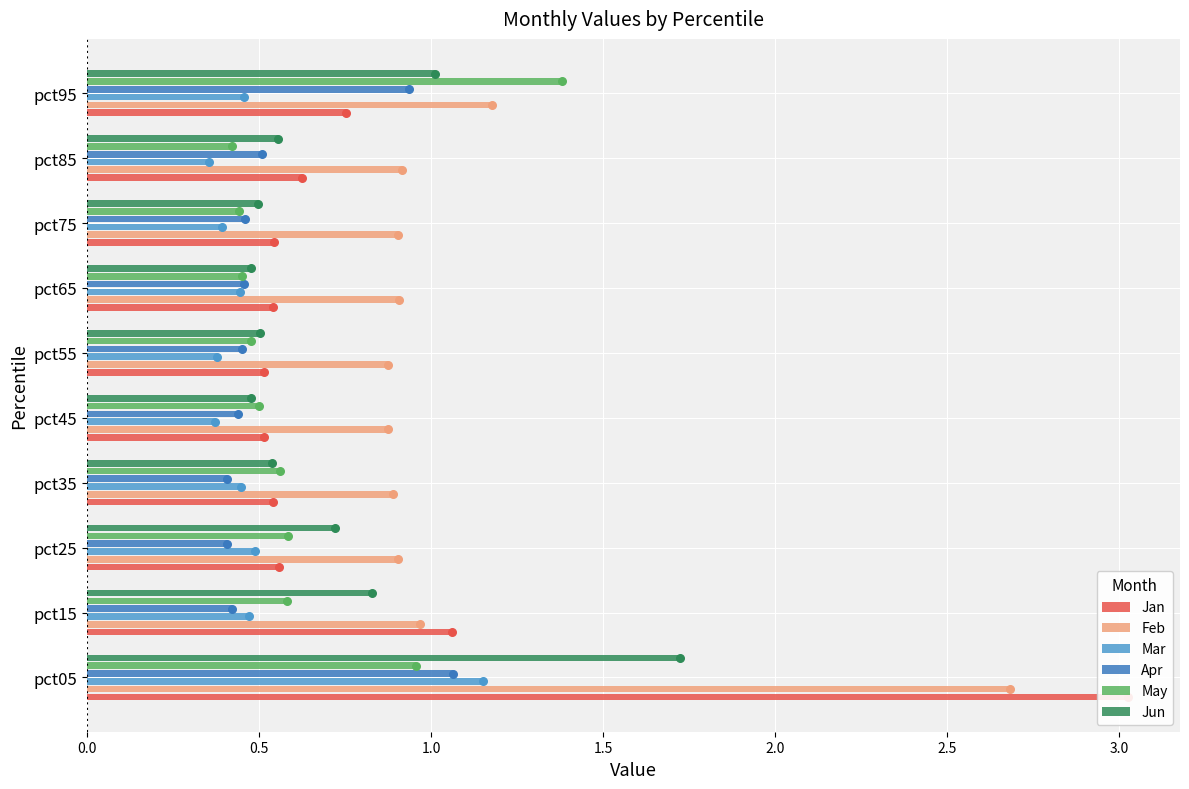

Which series contains the lowest Y value?

Mar